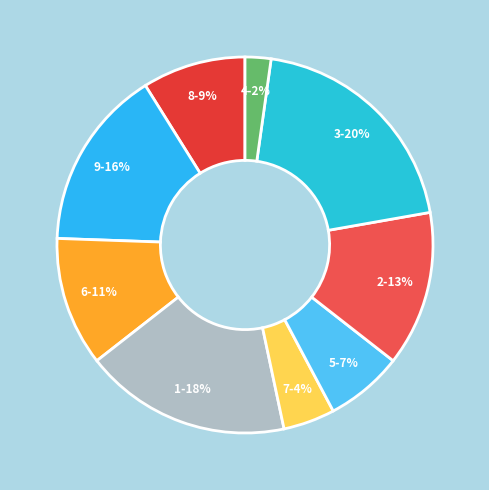

Is the sum of 5 and 3 greater than half?

No